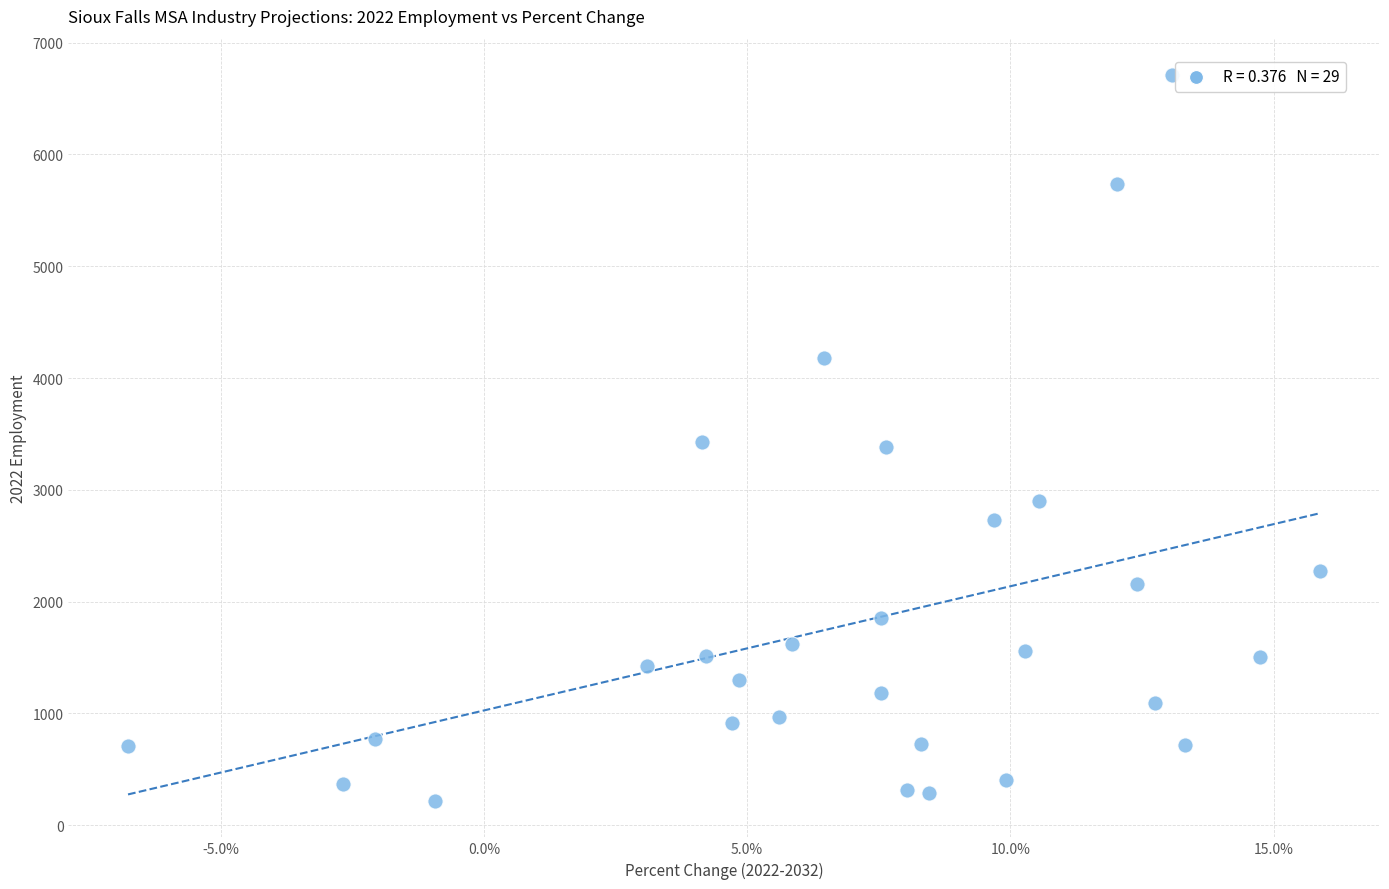

What is the range of Y values (max minus min)?

6495